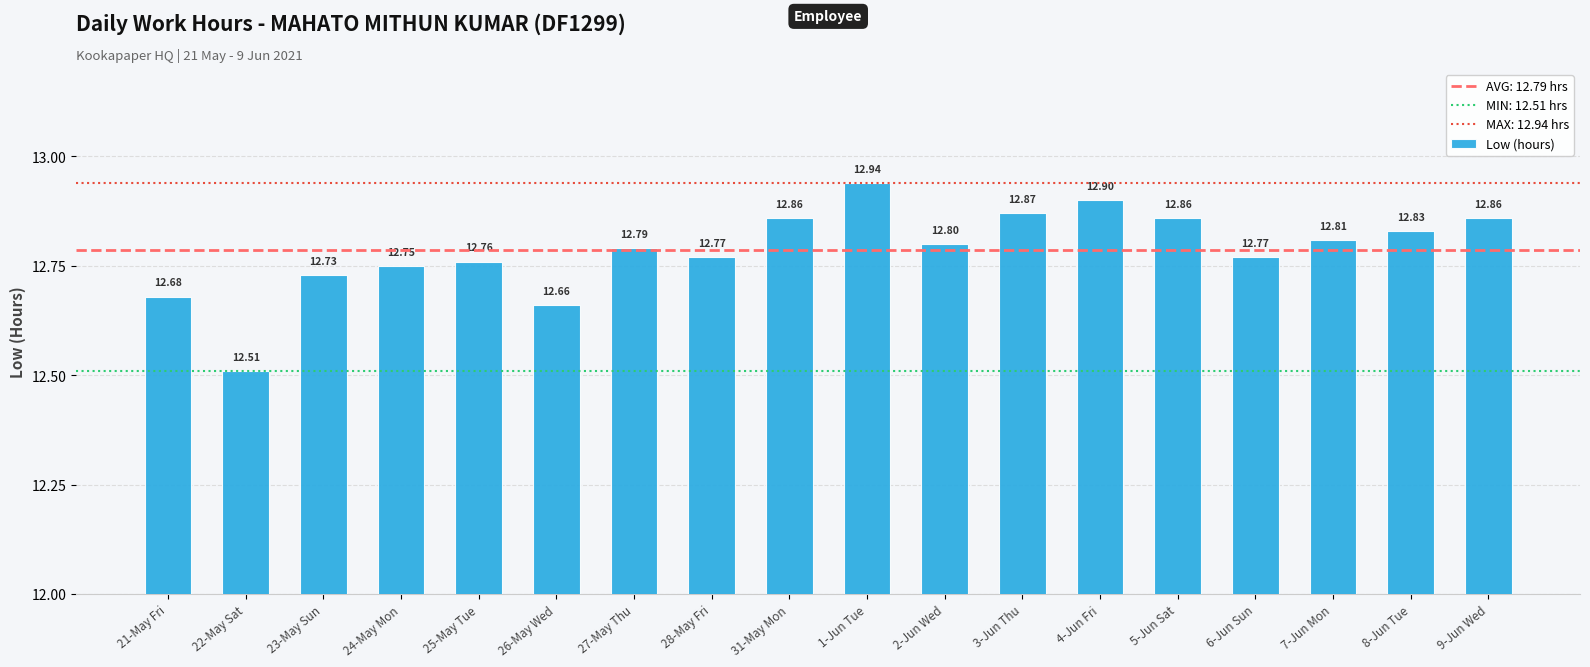

What is the value of the 18th bar from the left?

12.9